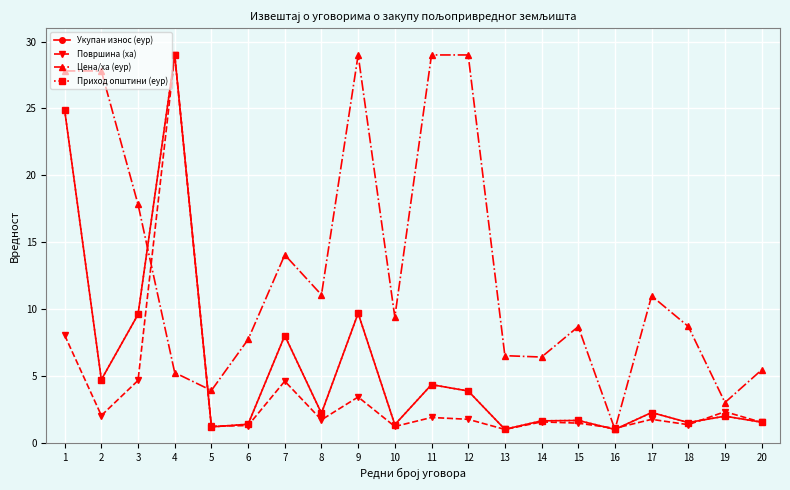

What is the difference between the maximum and minimum values in the Површина (ха) series?

28.0